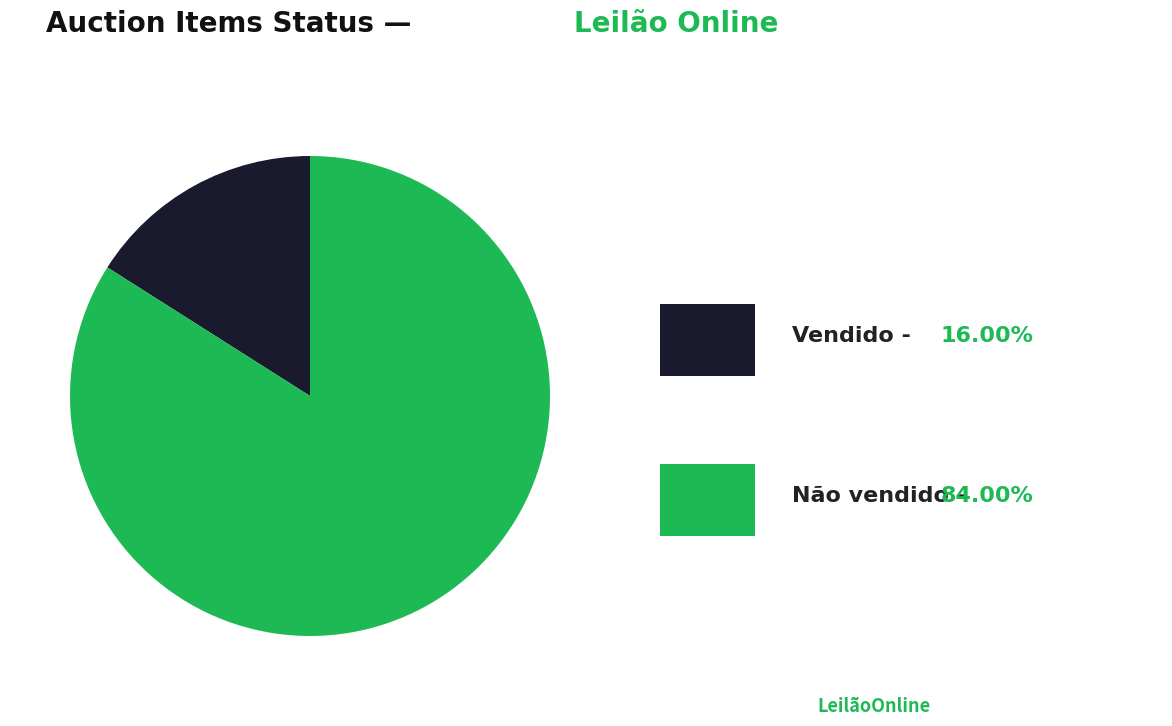

How many slices are in this pie chart?

2